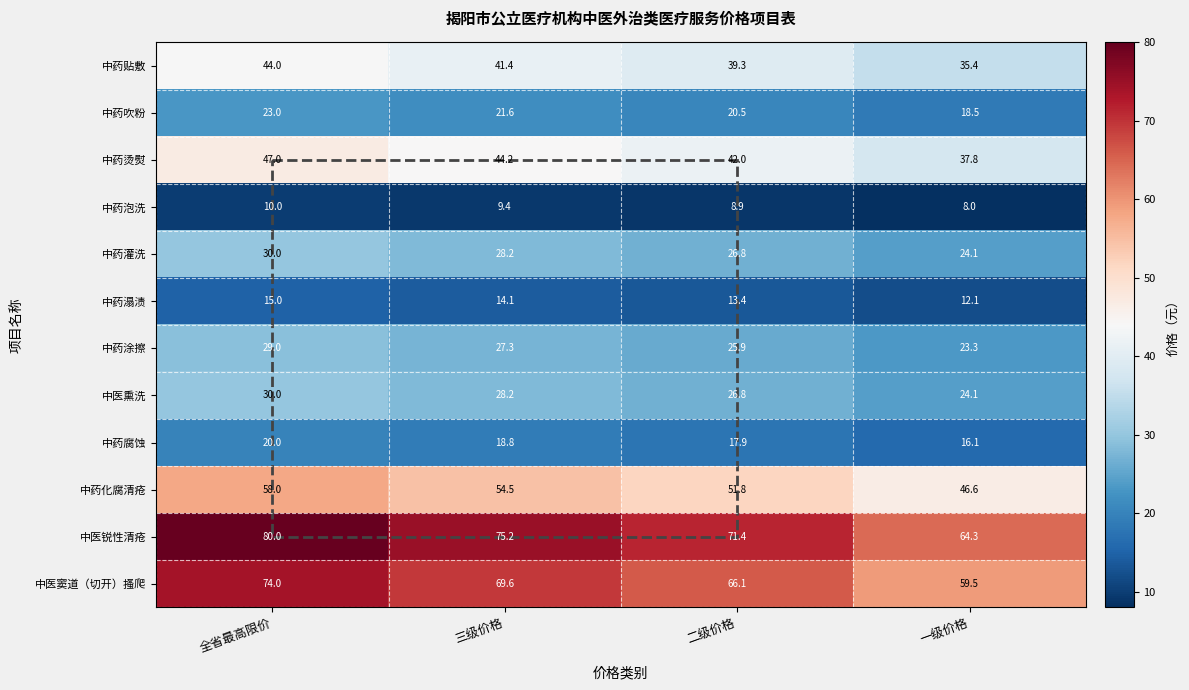

Between 三级价格 and 一级价格, which series saw the biggest shift?

中医锐性清疮